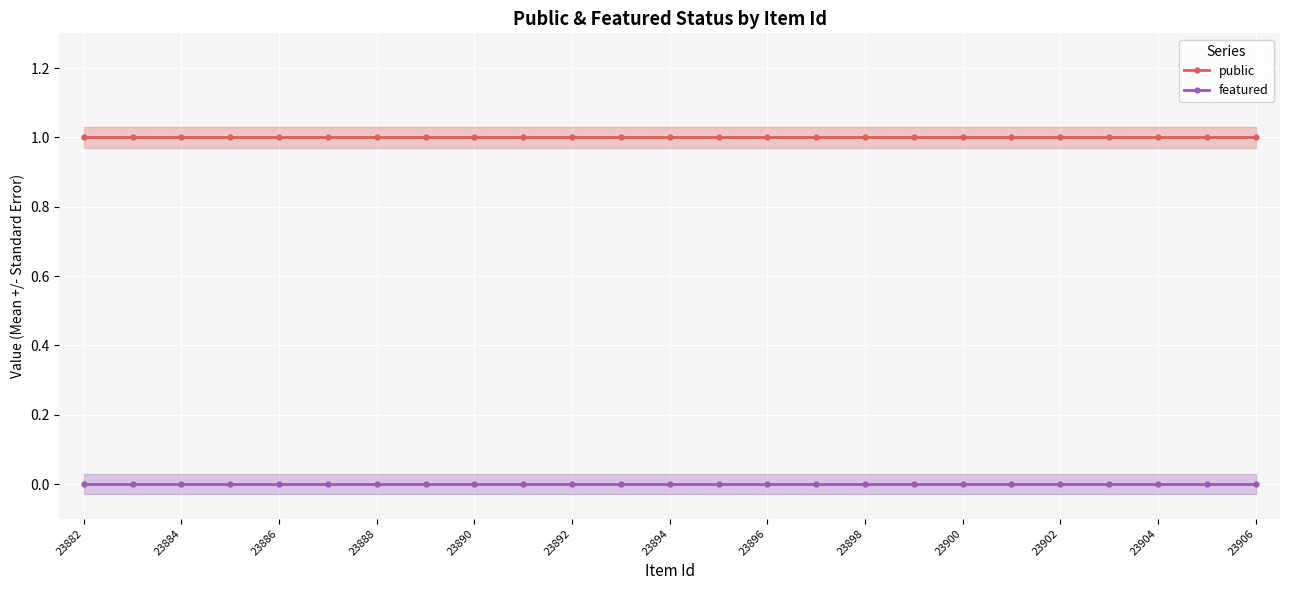

Which series has the largest total across all categories?

public